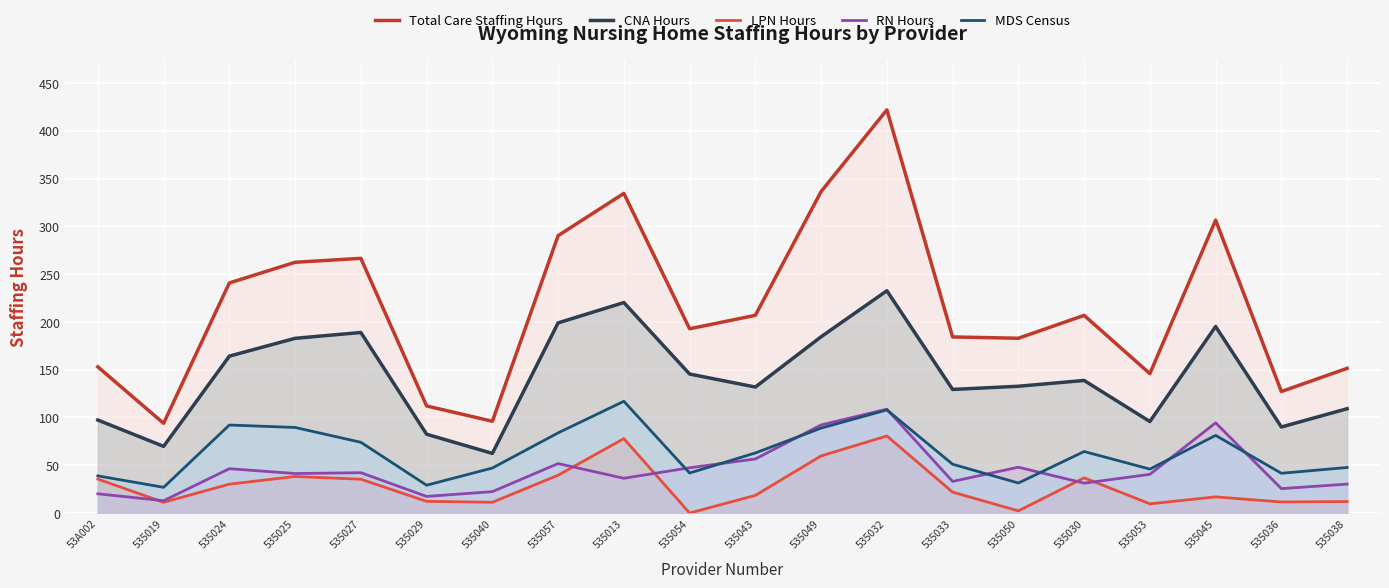

The Total Care Staffing Hours series shows 182.9 at 535050. True or false?

True